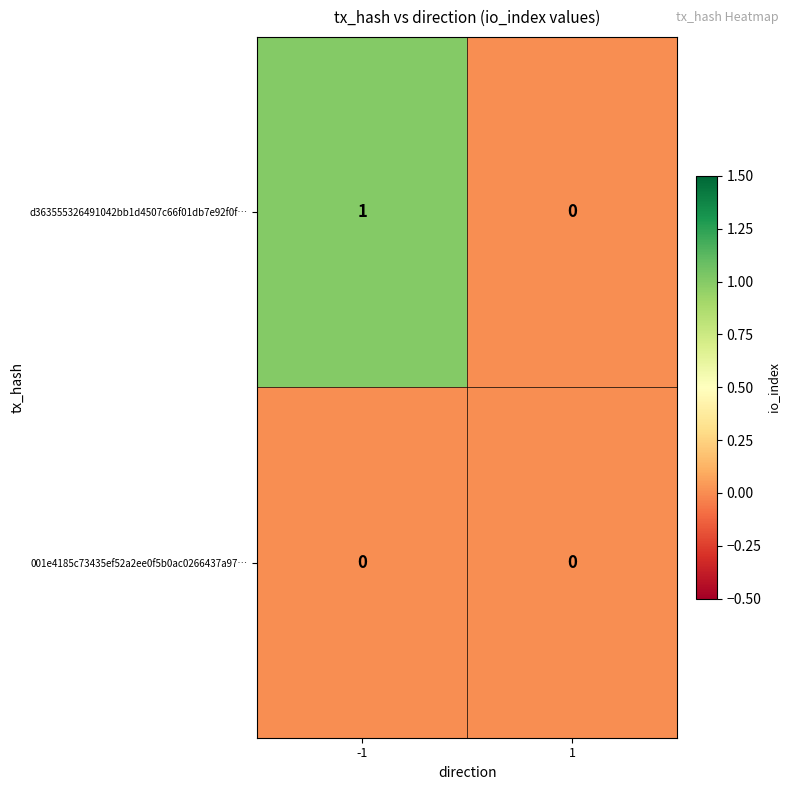

Which series has the largest total across all categories?

d363555326491042bb1d4507c66f01db7e92f0f…